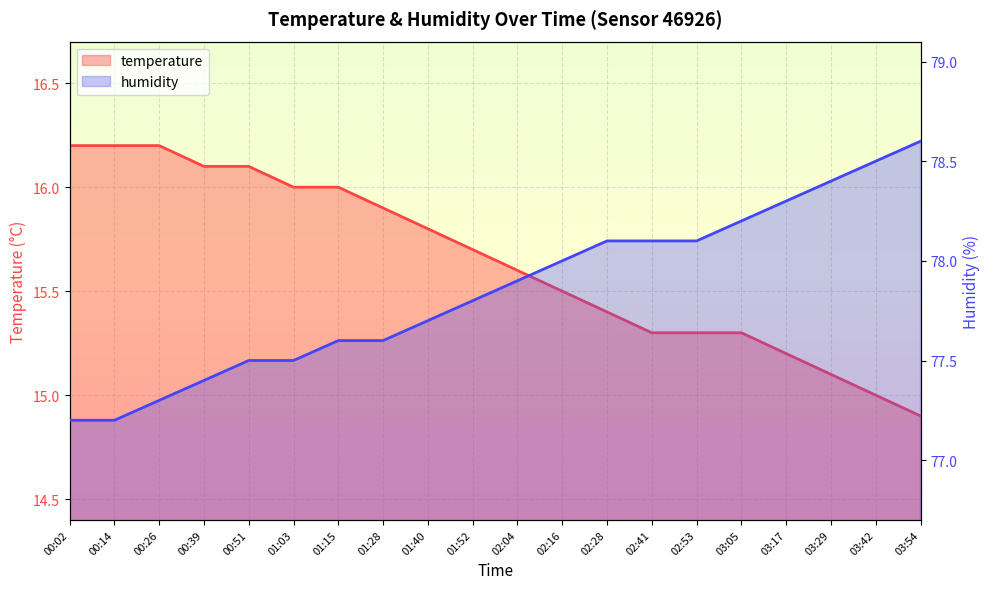

What is the spread (max minus min) of values at 02:28?

62.7